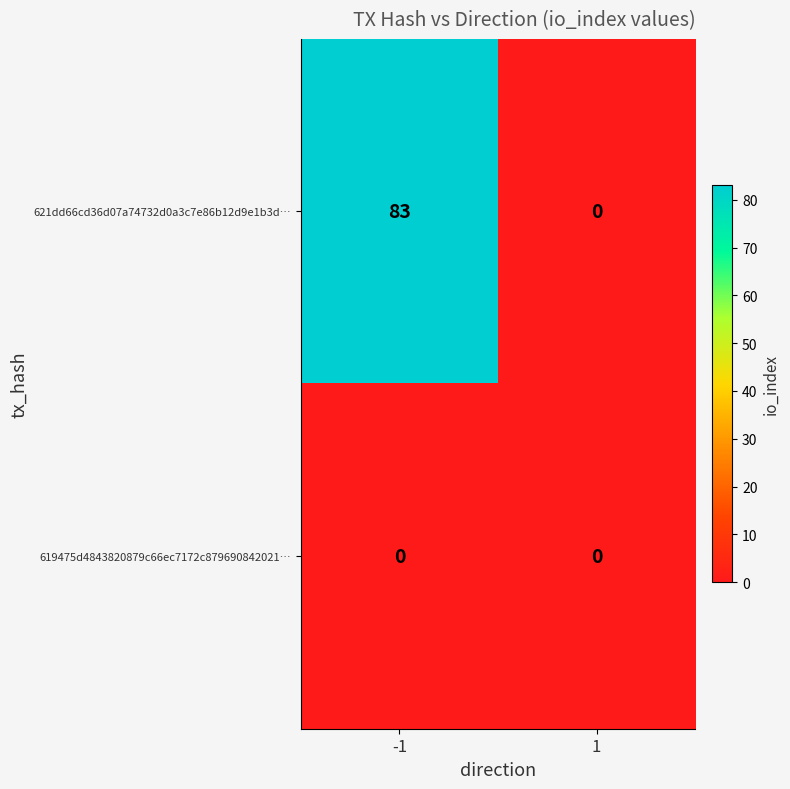

At how many categories does at least one series exceed 55?

1